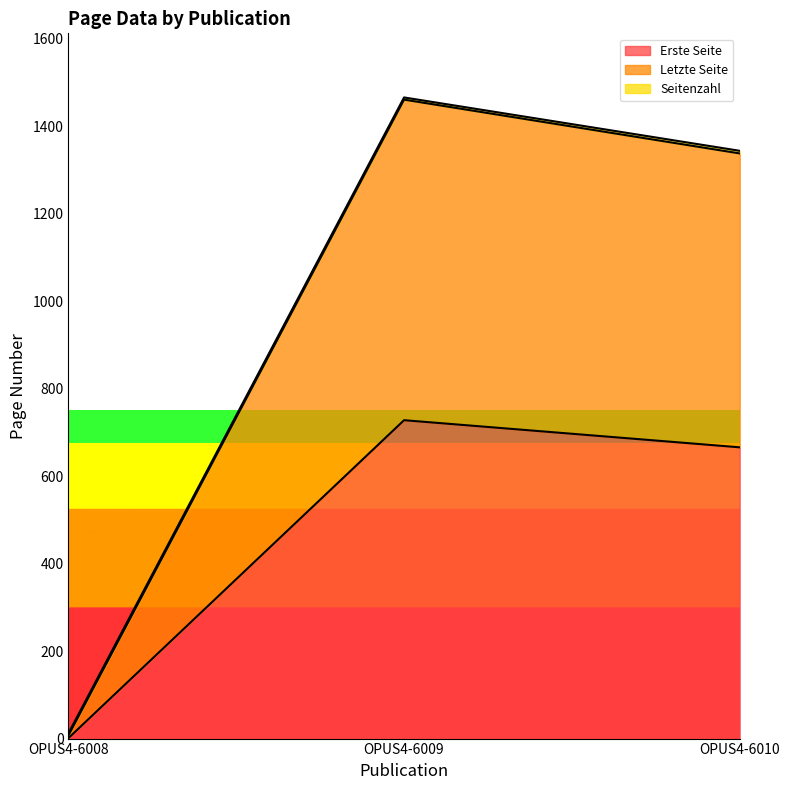

True or false: Letzte Seite has a value of 18 at OPUS4-6008.

False